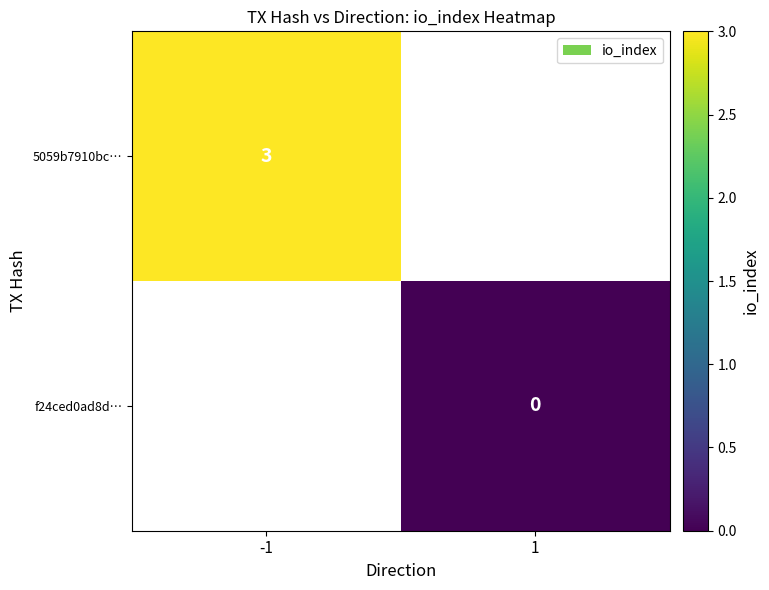

True or false: 5059b7910bc… has a value of 5.1 at -1.

False